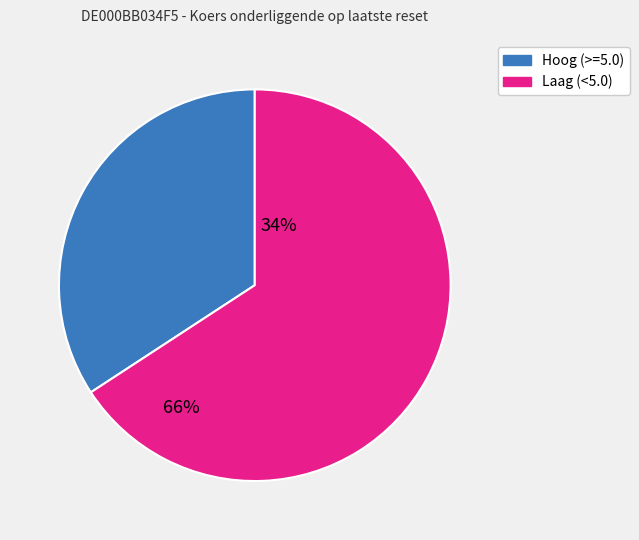

Which slice is the largest?

Laag (<5.0)